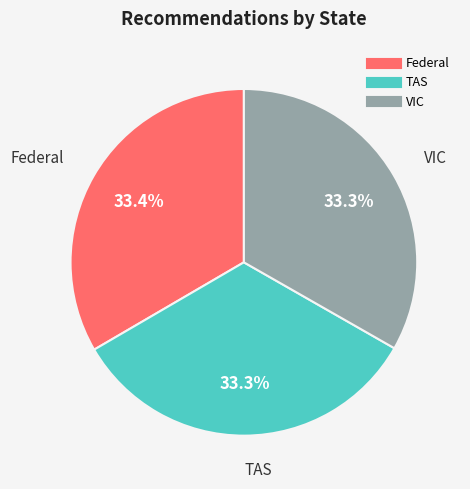

Do Federal and TAS together represent more than half of the pie?

Yes